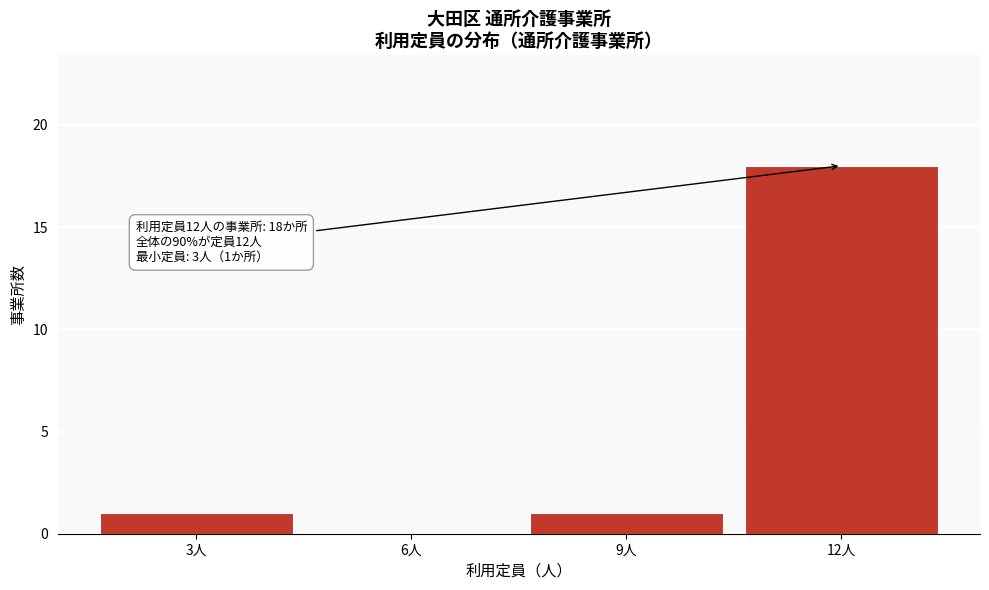

Reading left to right, what are all the values shown in this chart?

3人=1	6人=0	9人=1	12人=18